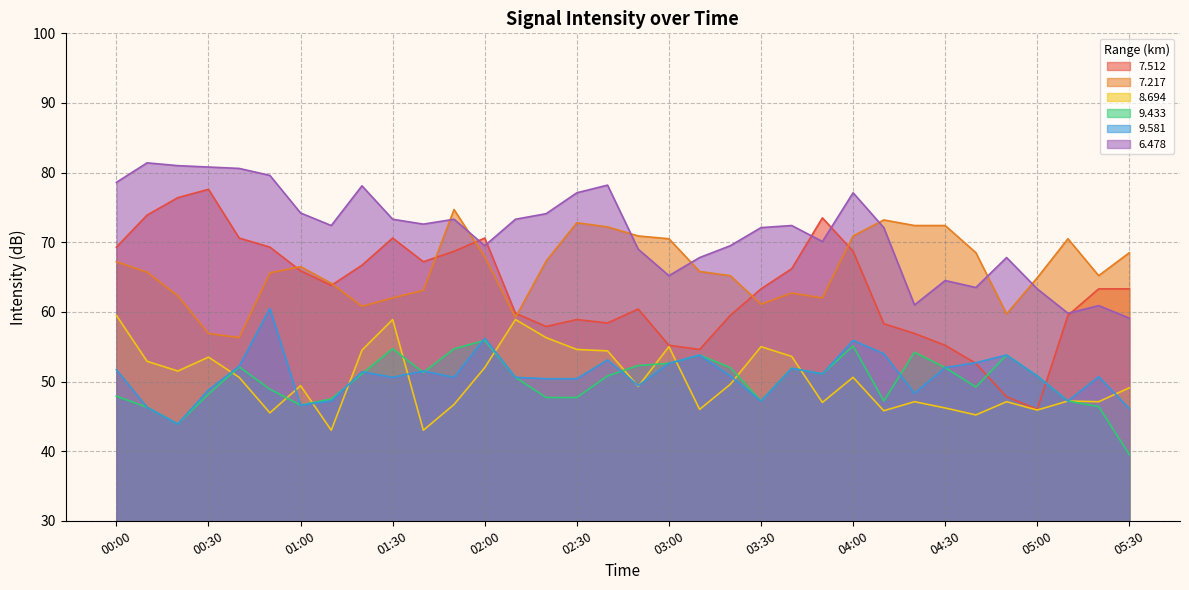

At which label does   9.433 first exceed 50?

00:40